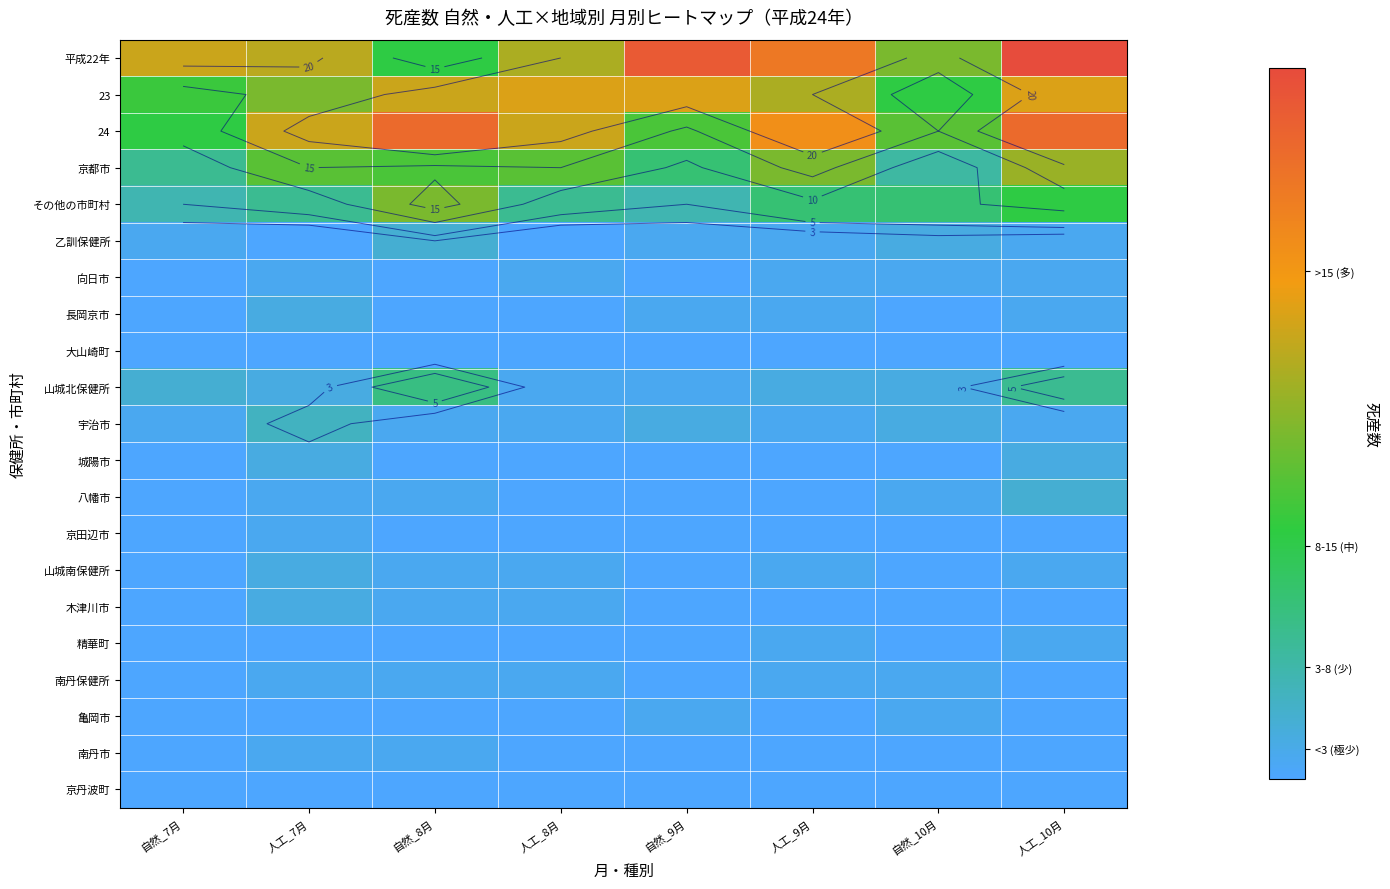

Is it true that 城陽市 equals 1 at 自然_9月?

False